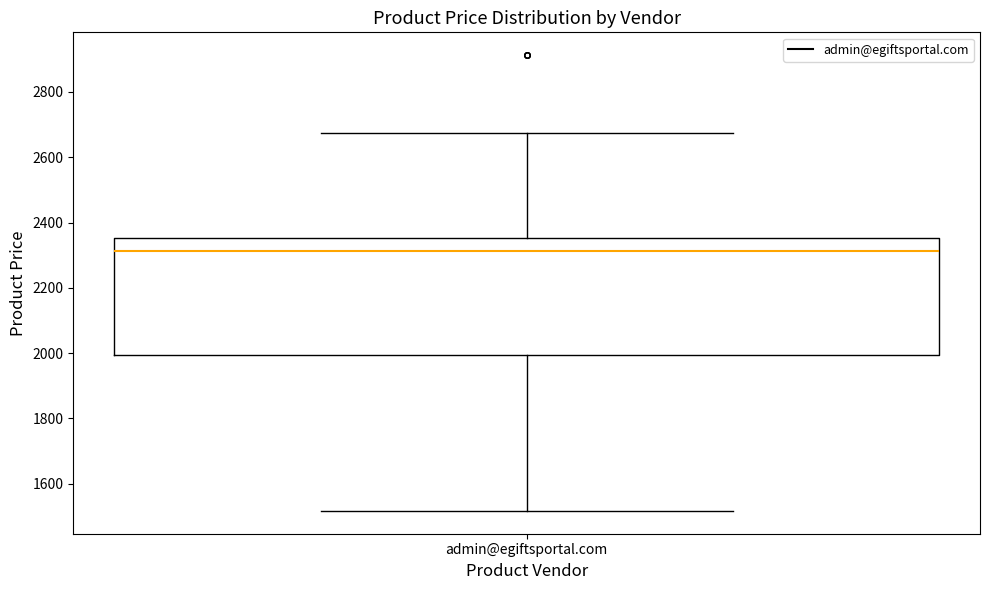

Read this box plot against the y-axis: the position of the median line, the range covered by the box, and the ends of both whiskers. The values are not printed on the chart, so give them approximately, as read against the axis.

median 2320, box 2000 to 2360, whiskers 1520 to 2680